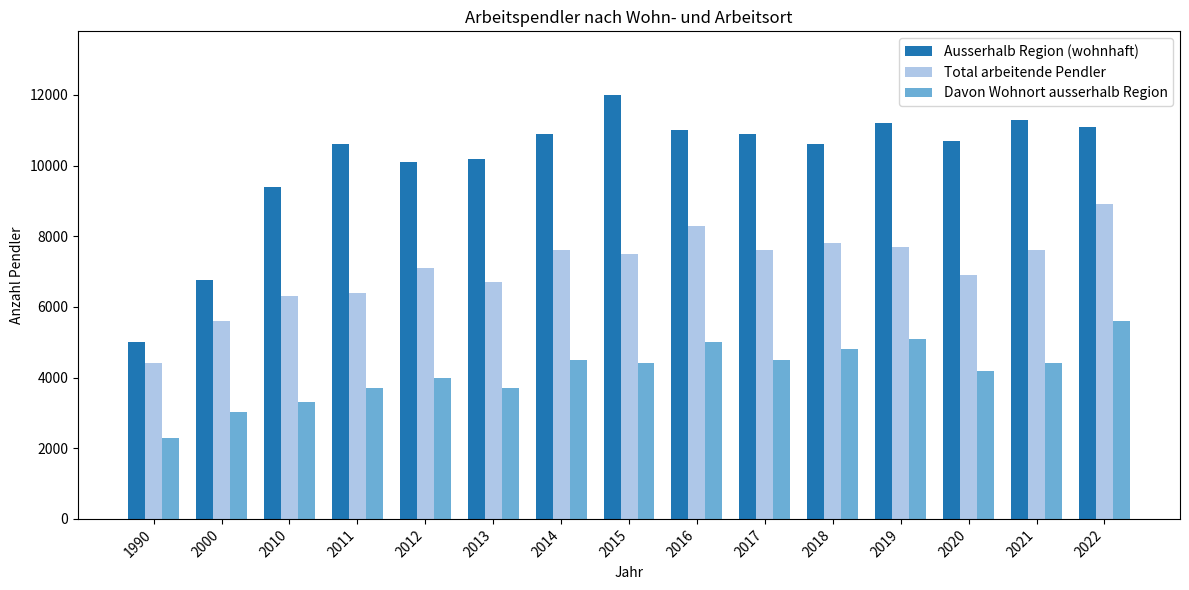

At which label does Ausserhalb Region (wohnhaft) reach its minimum?

1990